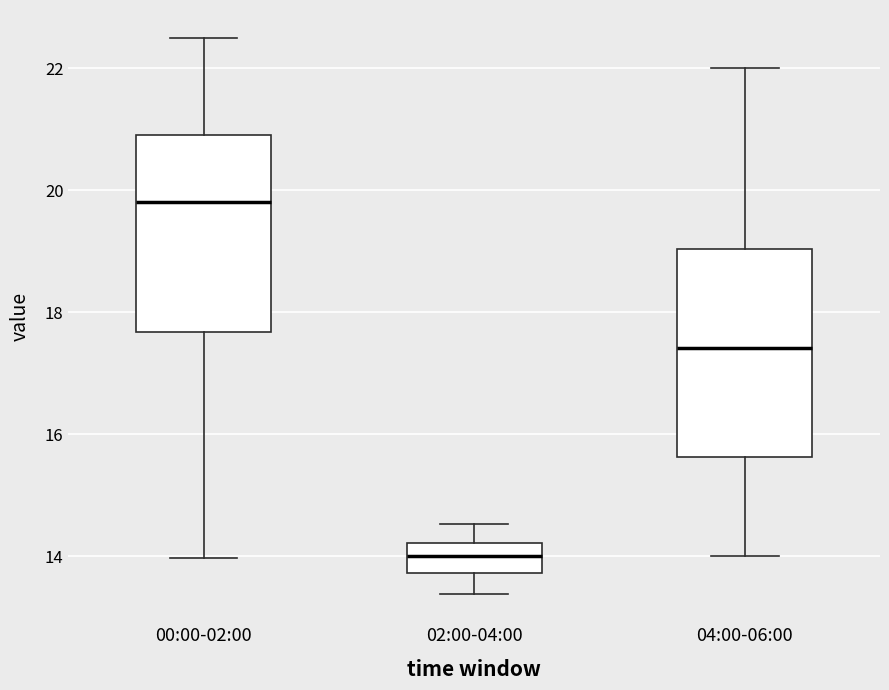

Where does the lower whisker of the box for 02:00-04:00 end on the y-axis? The values are not printed on the chart, so give them approximately, as read against the axis.

13.4